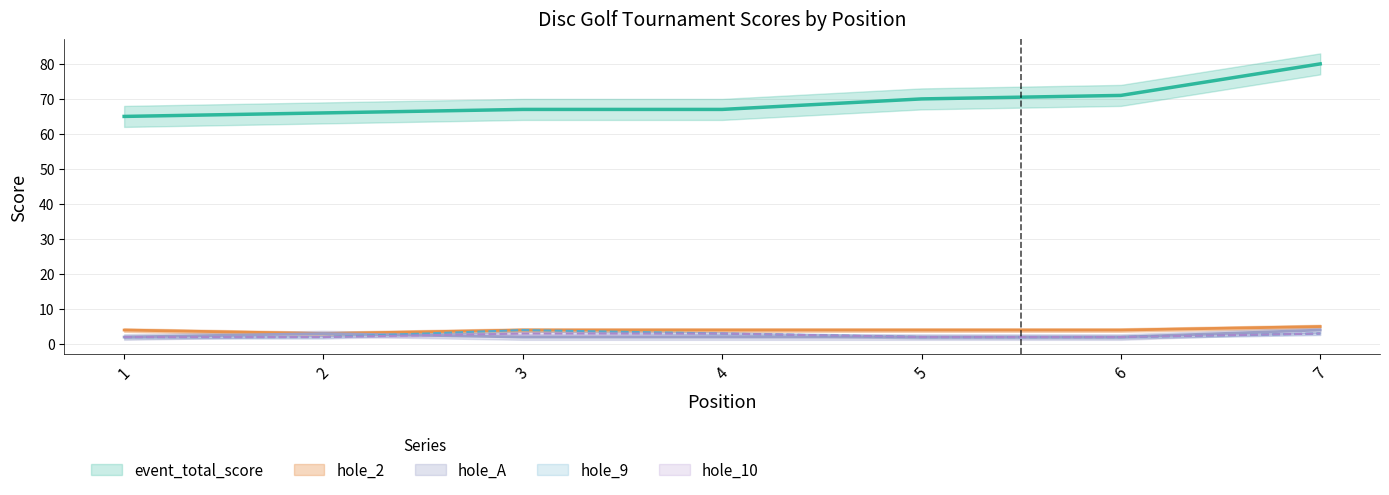

At which category is the sum across all series the highest?

7